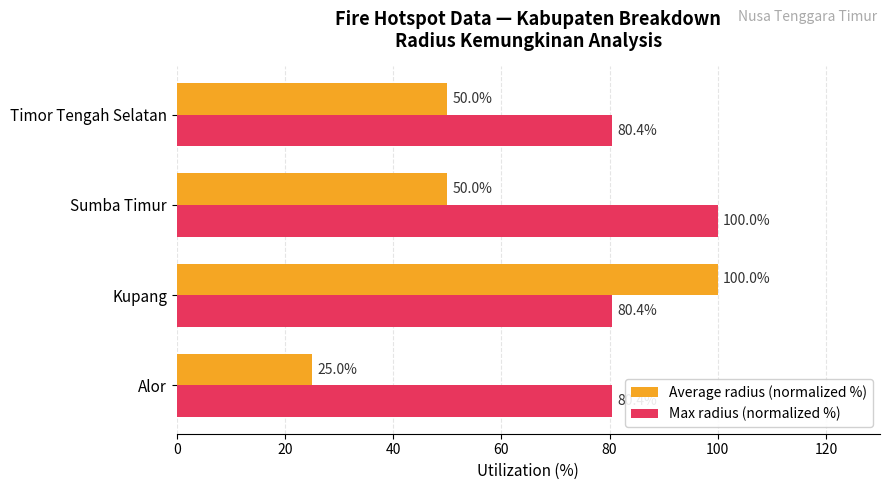

The Max radius (normalized %) series shows 80.4 at Timor Tengah Selatan. True or false?

True